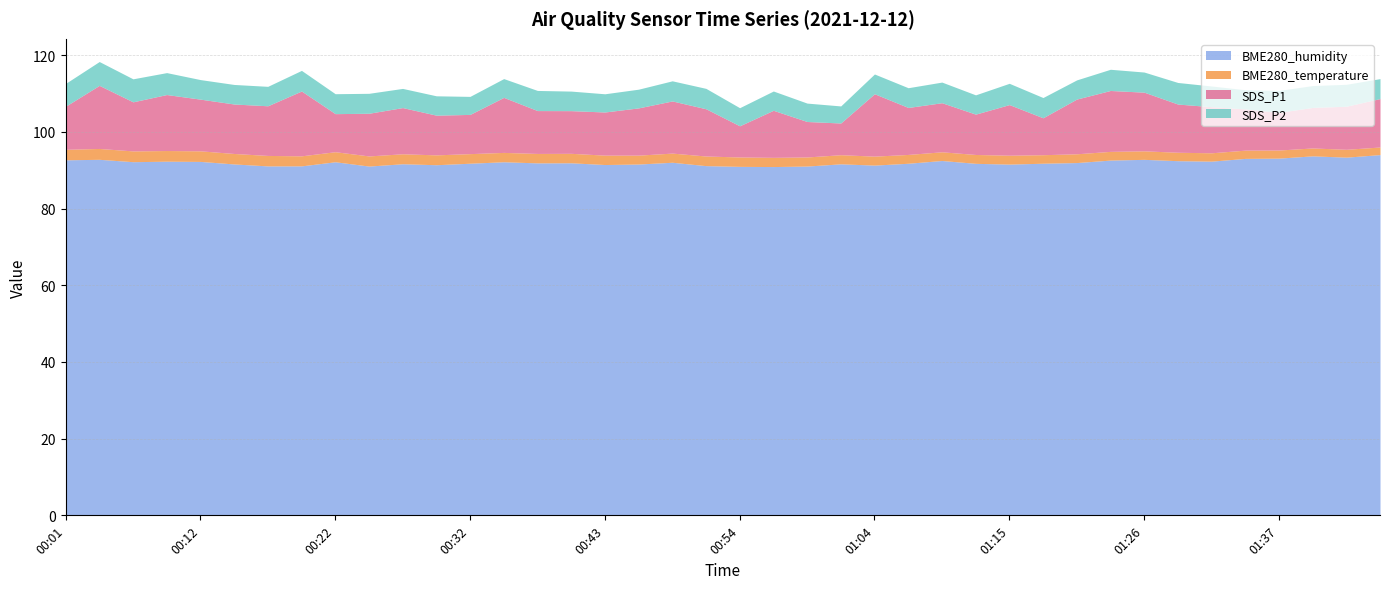

True or false: SDS_P1 and SDS_P2 cross at least once.

False